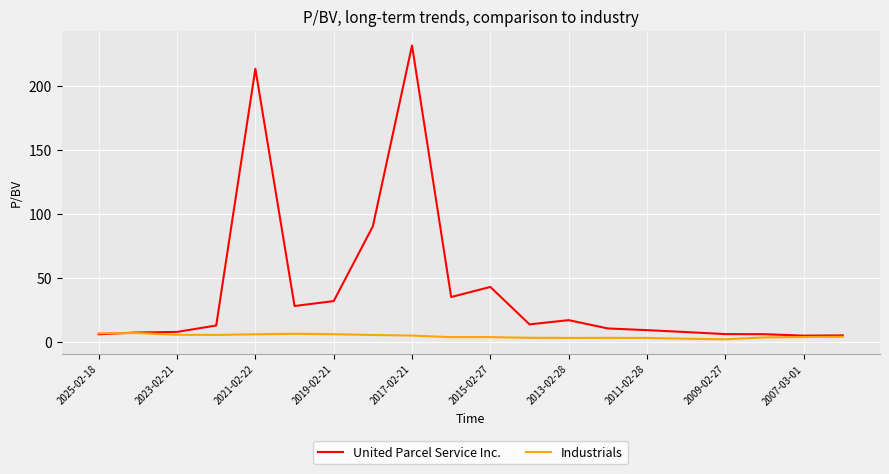

Which series has the widest spread of values?

United Parcel Service Inc.